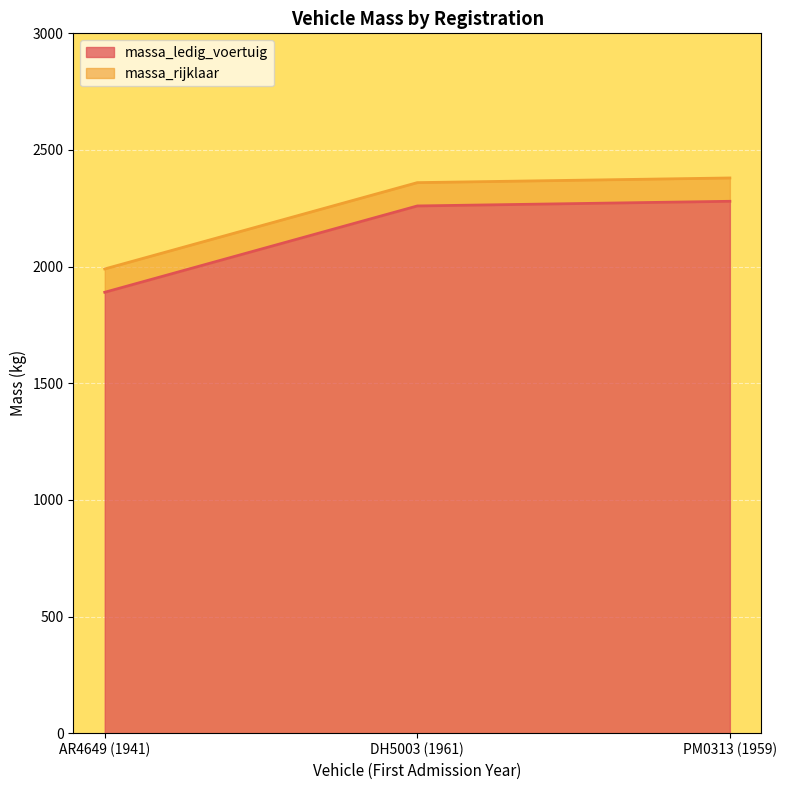

Rank the series by their average value, from highest to lowest.

massa_rijklaar, massa_ledig_voertuig